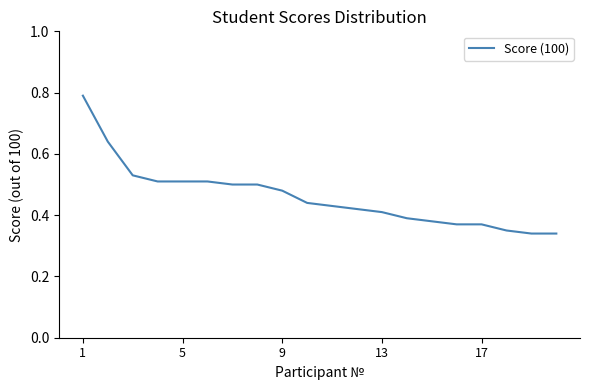

Does the chart display data point markers on the line(s)?

No